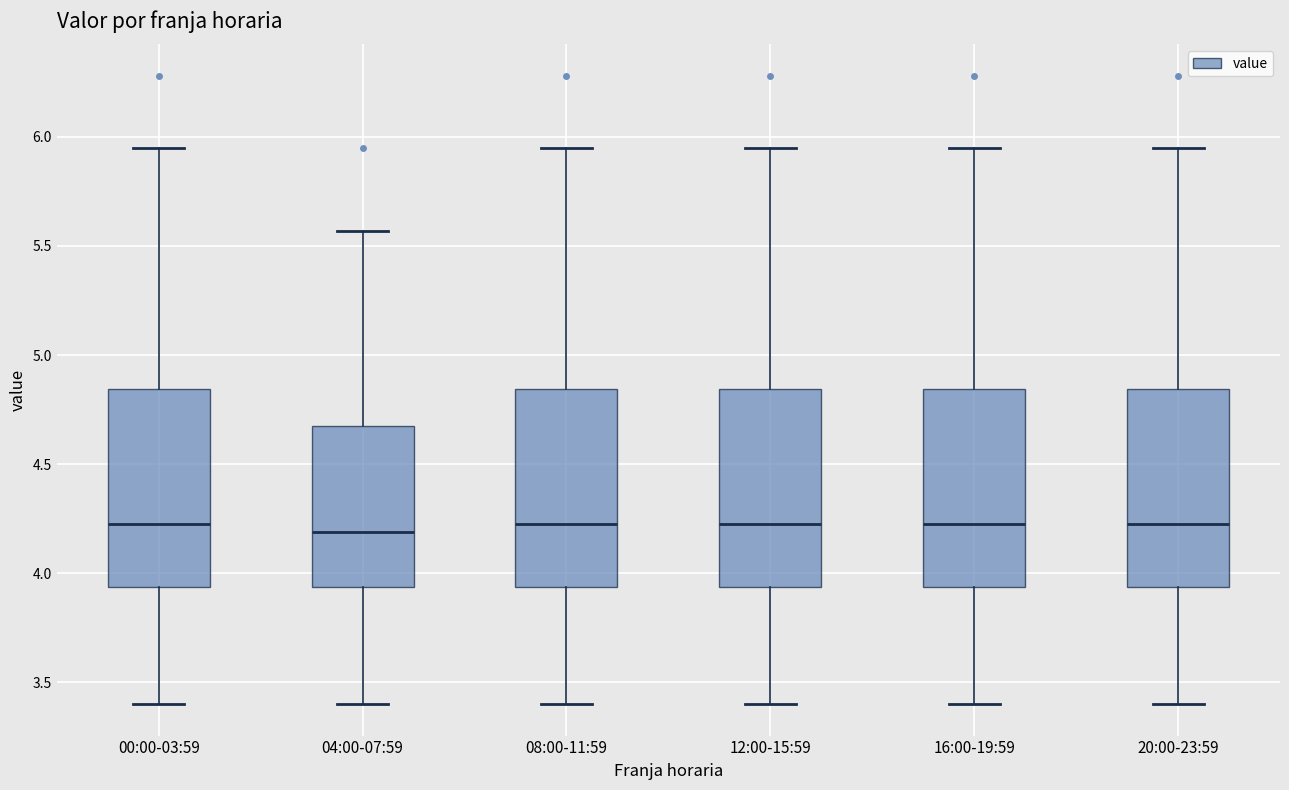

Reading left to right, transcribe this box plot: for each box, give where its median line is, the range the box spans, and where its two whiskers end, as read against the y-axis. The values are not printed on the chart, so give them approximately, as read against the axis.

00:00-03:59: median 4.25, box 3.95 to 4.85, whiskers 3.40 to 5.95
04:00-07:59: median 4.20, box 3.95 to 4.65, whiskers 3.40 to 5.55
08:00-11:59: median 4.25, box 3.95 to 4.85, whiskers 3.40 to 5.95
12:00-15:59: median 4.25, box 3.95 to 4.85, whiskers 3.40 to 5.95
16:00-19:59: median 4.25, box 3.95 to 4.85, whiskers 3.40 to 5.95
20:00-23:59: median 4.25, box 3.95 to 4.85, whiskers 3.40 to 5.95